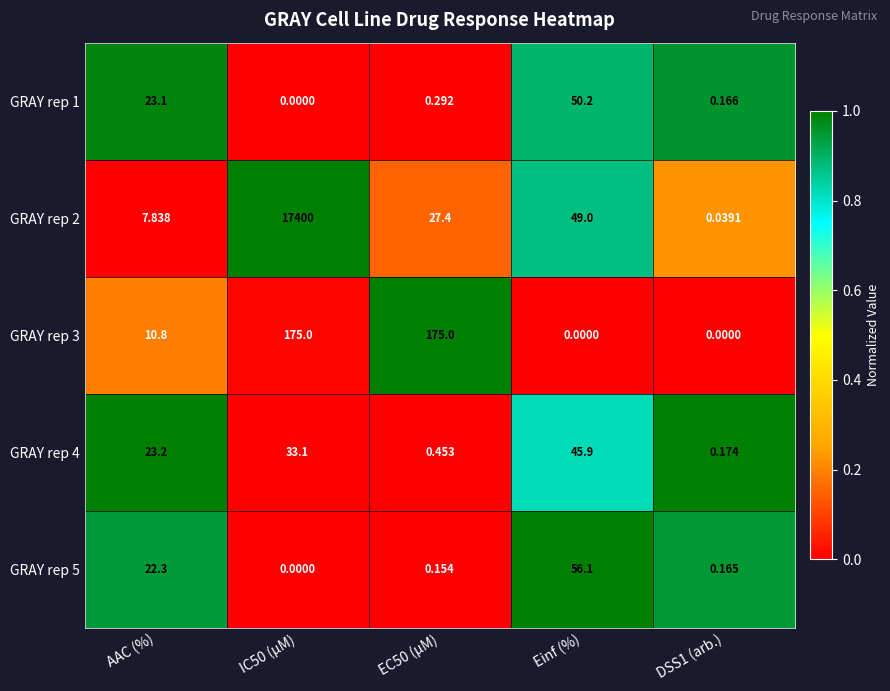

At how many categories does at least one series exceed 0?

5